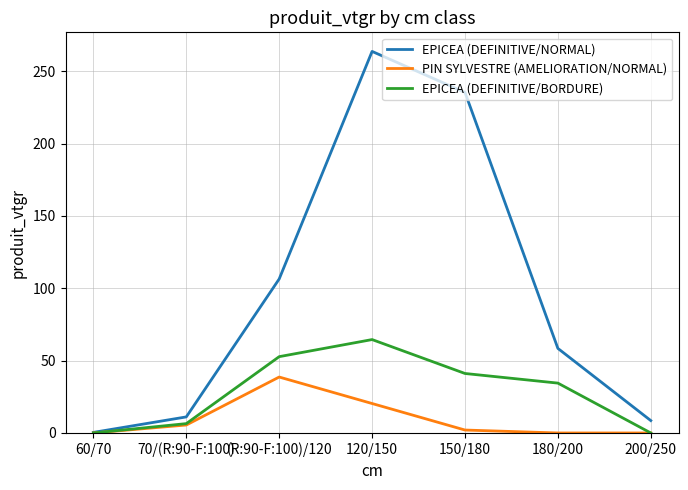

At which label does EPICEA (DEFINITIVE/NORMAL) reach its peak?

120/150